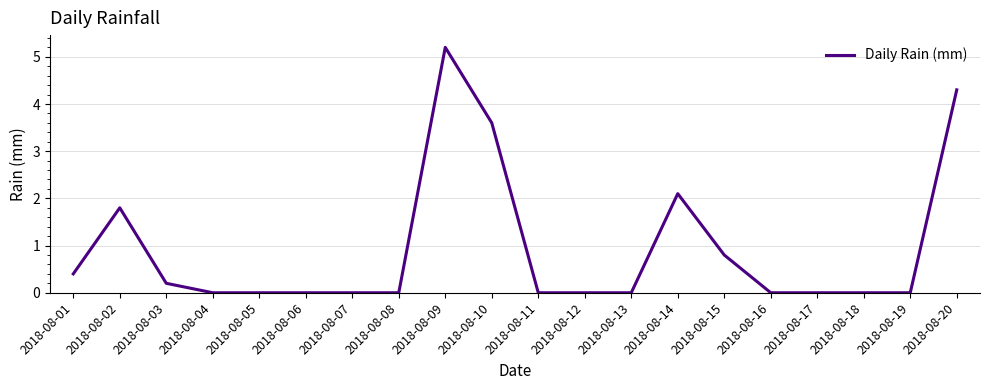

Reading left to right, what are all the values shown in this chart?

0.4	1.8	0.2	0.0	0.0	0.0	0.0	0.0	5.2	3.6	0.0	0.0	0.0	2.1	0.8	0.0	0.0	0.0	0.0	4.3